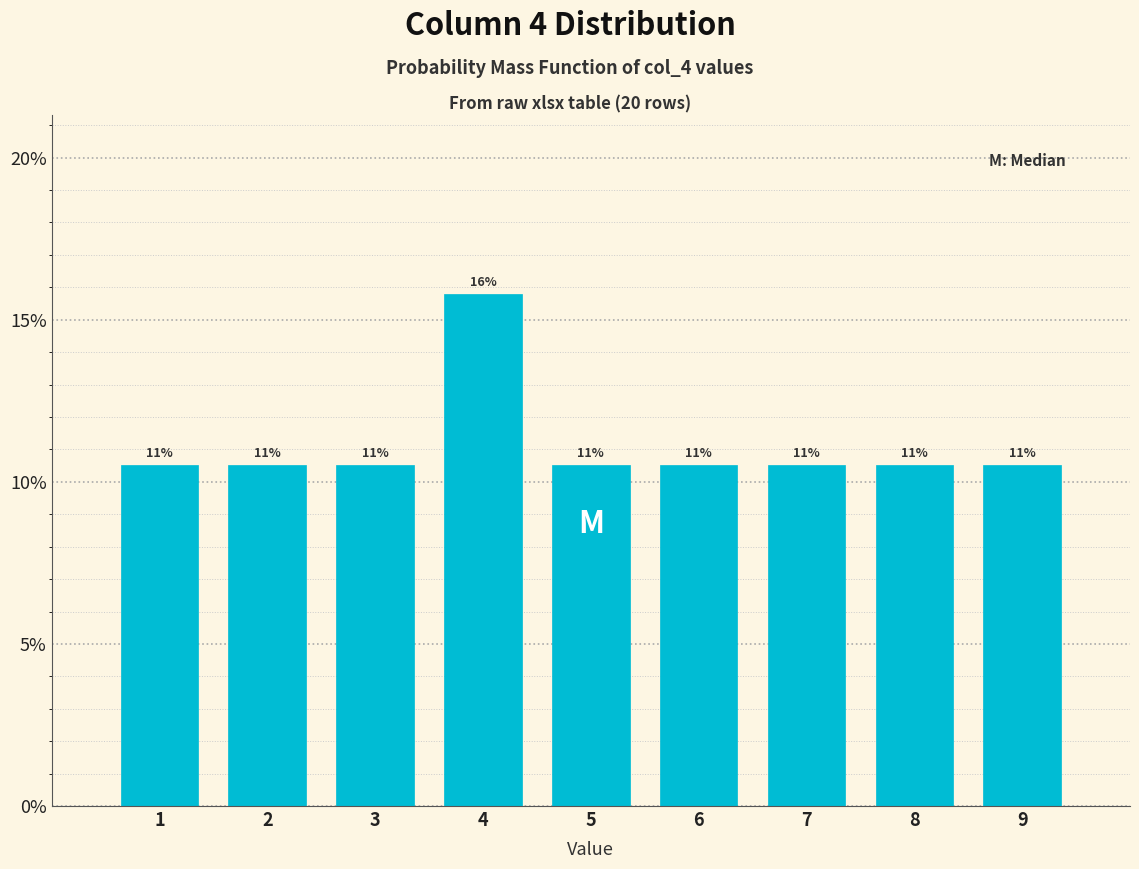

Are the bars horizontal?

No